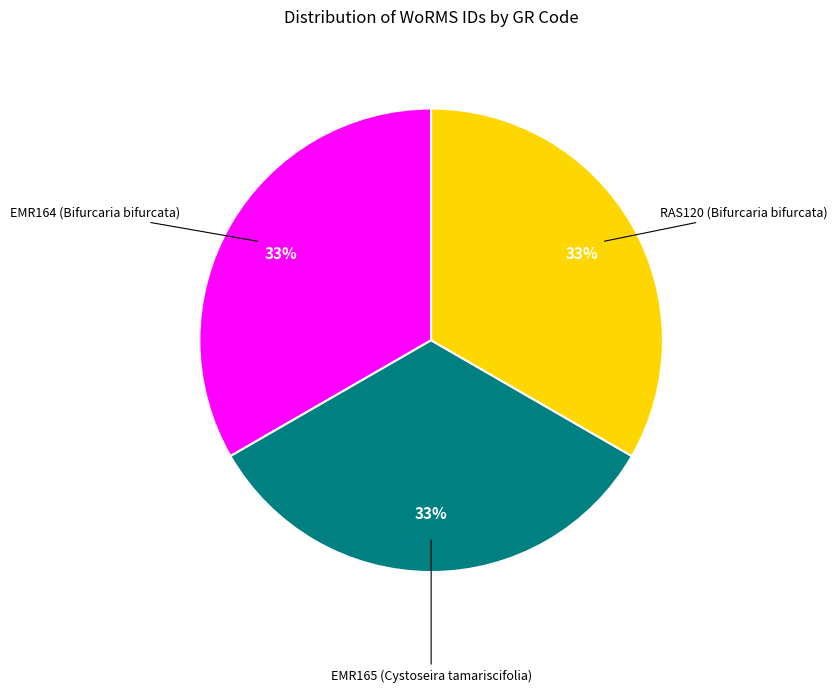

Is there any slice that represents more than half of the pie?

No